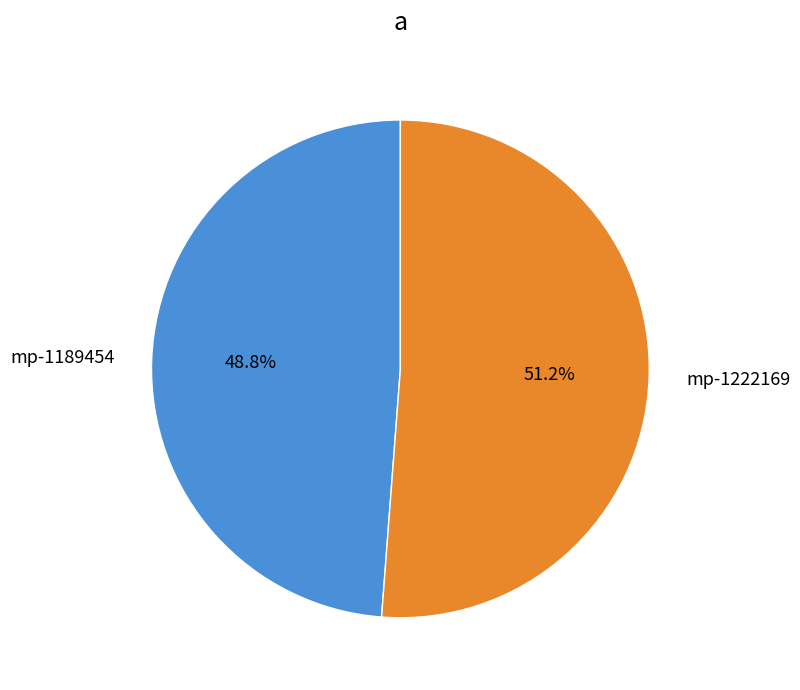

Which slice is the largest?

mp-1222169